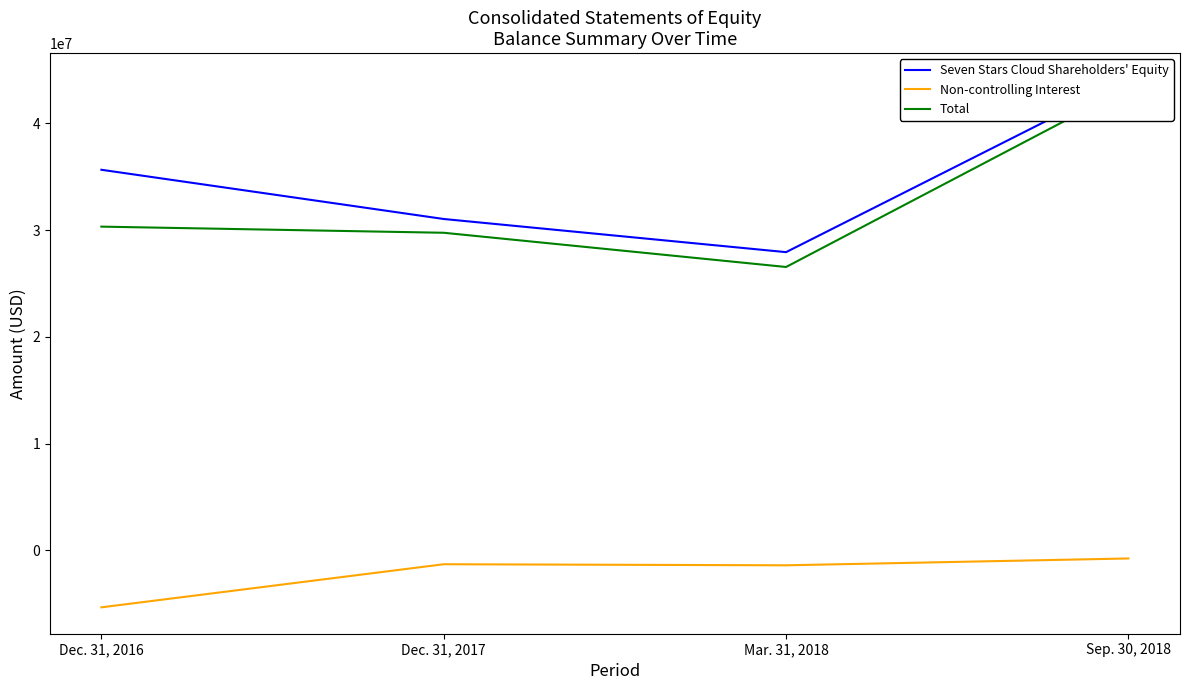

Is the value of Total at Dec. 31, 2016 greater than the value of Non-controlling Interest at Mar. 31, 2018?

Yes